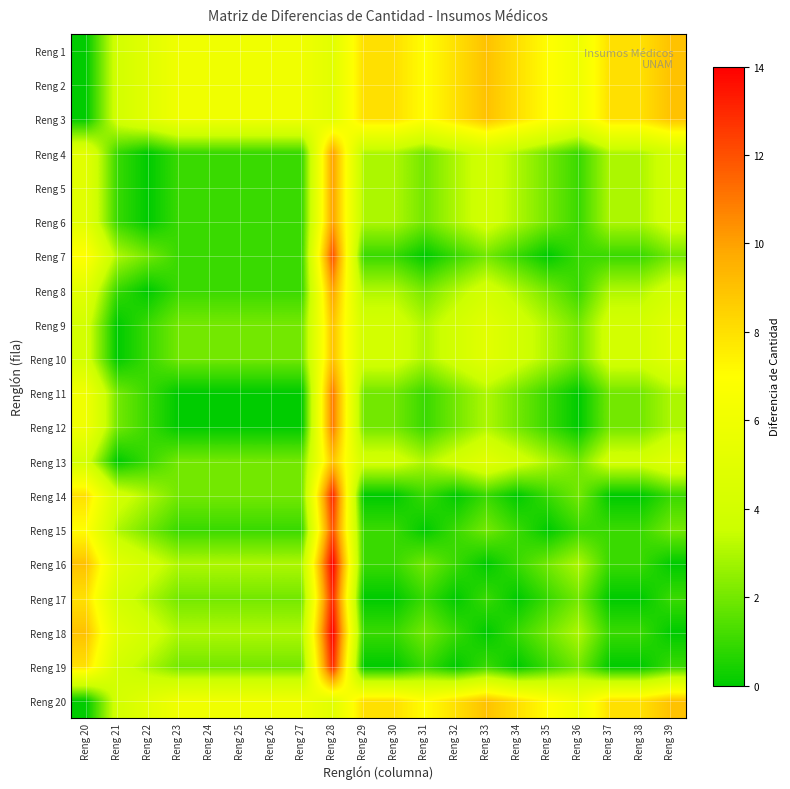

At which category is the sum across all series the highest?

Reng 28